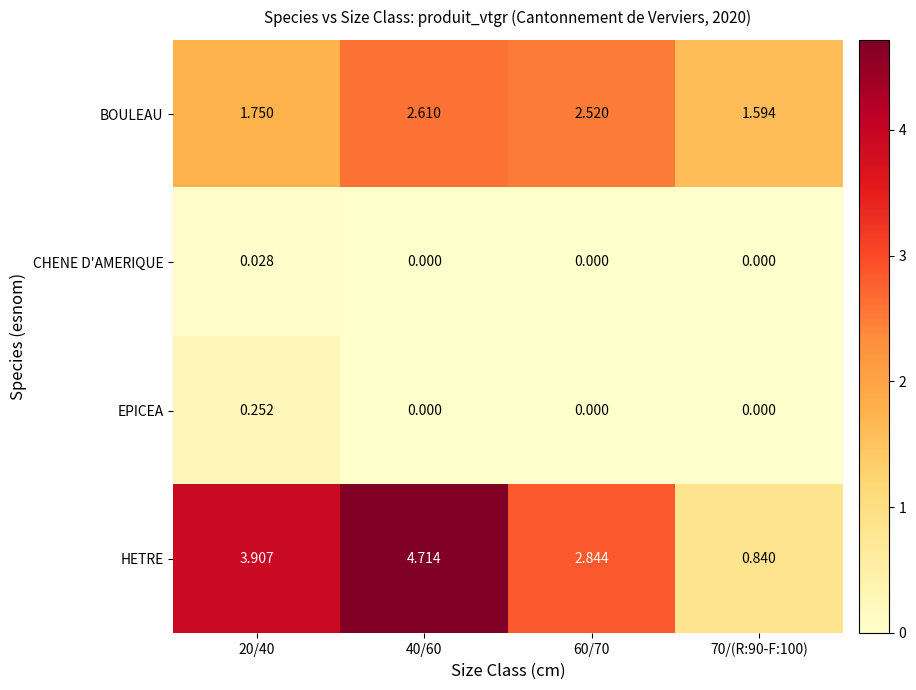

Which series has the widest spread of values?

HETRE